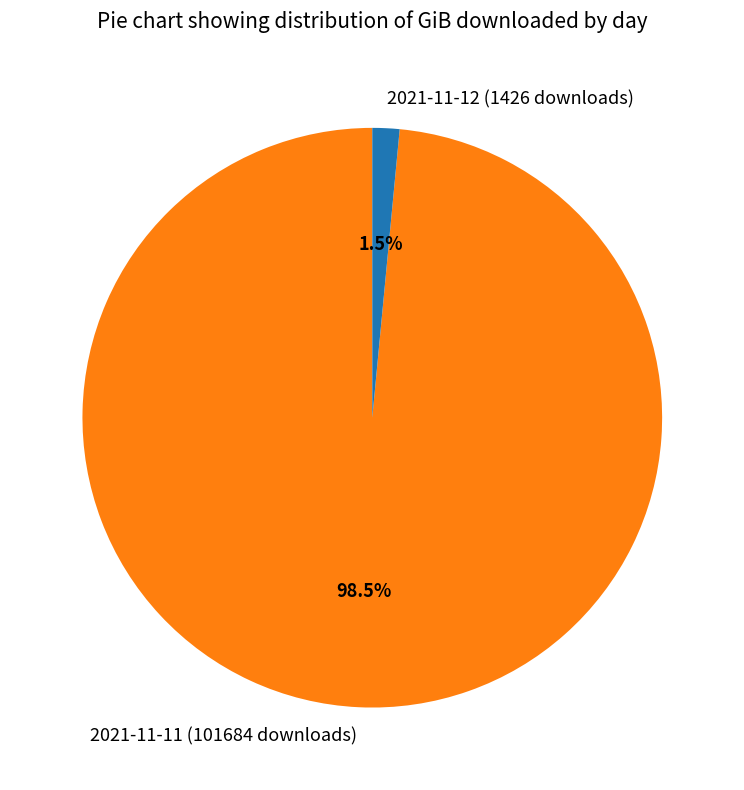

What is the majority slice?

2021-11-11 (101684 downloads)